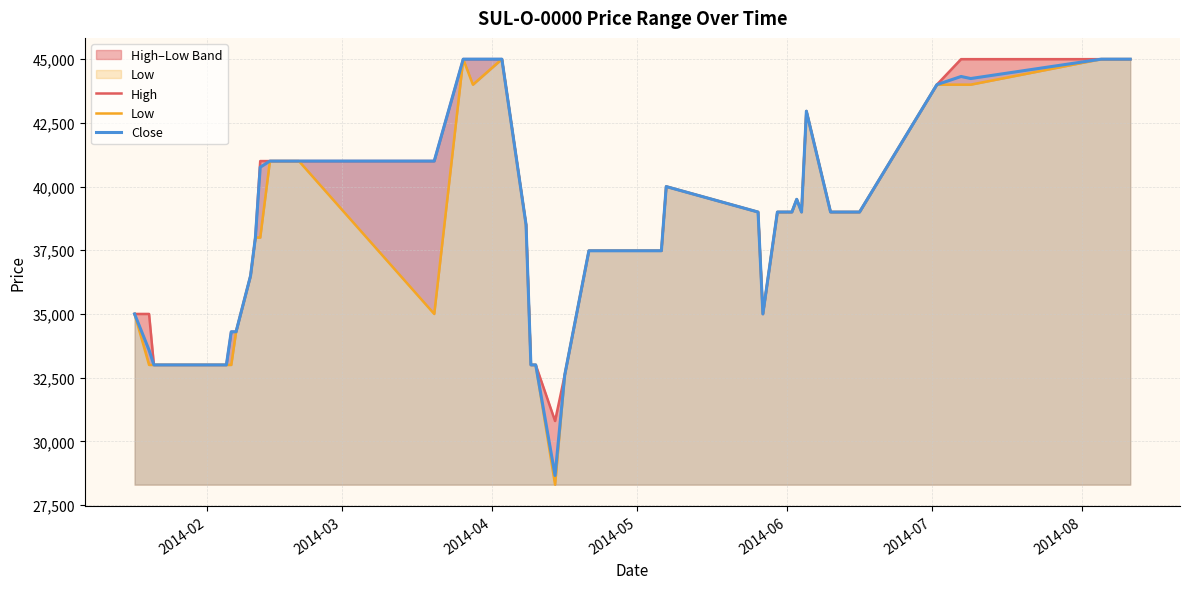

True or false: Low and Close cross at least once.

False